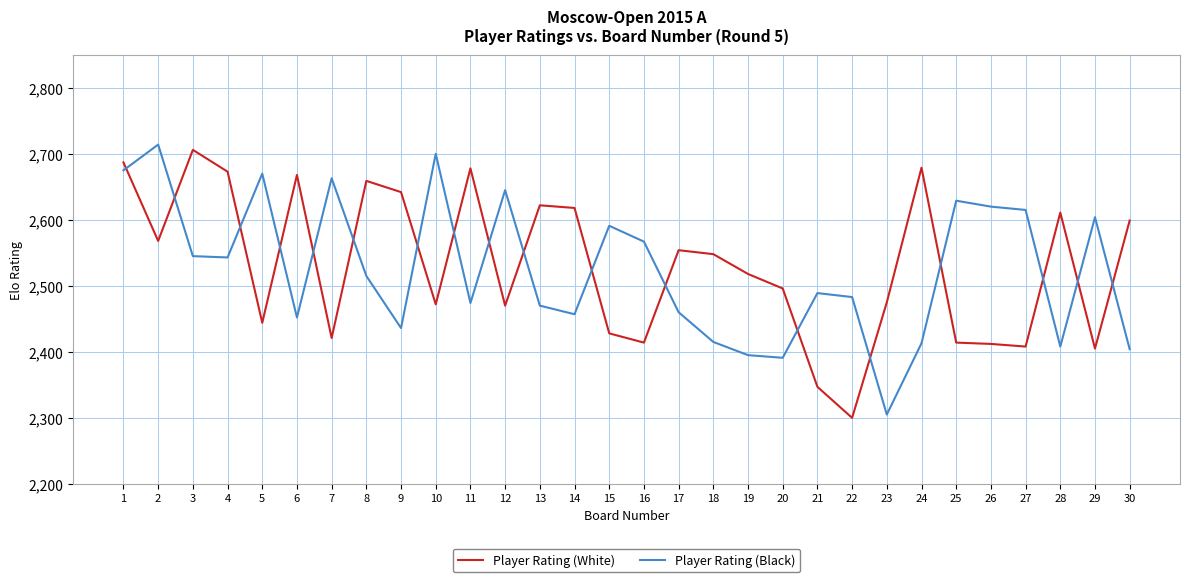

True or false: Player Rating (Black) and Player Rating (White) cross at least once.

True